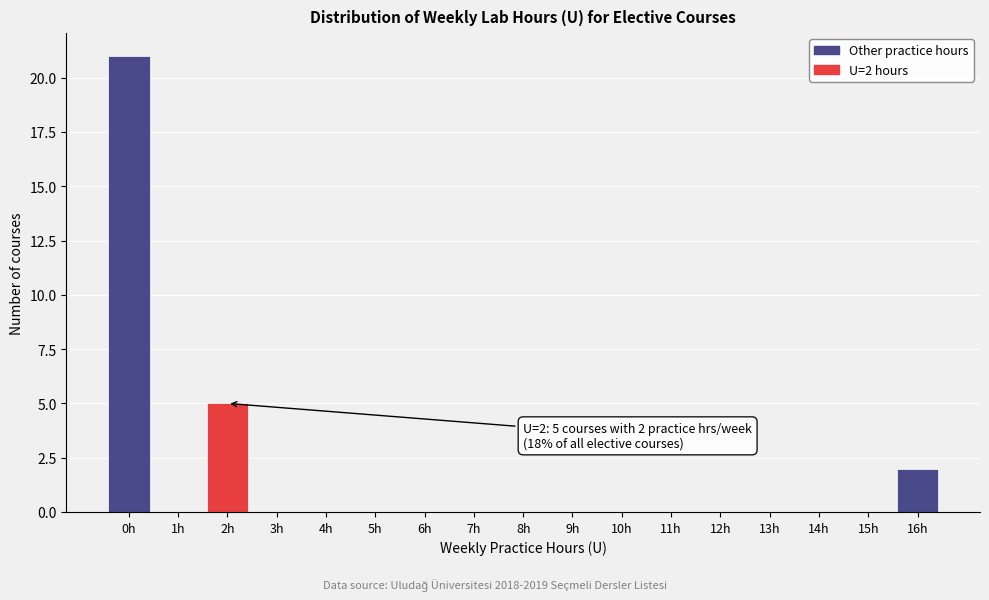

Over which range of the x-axis is the bar tallest?

-0.5 to 0.5